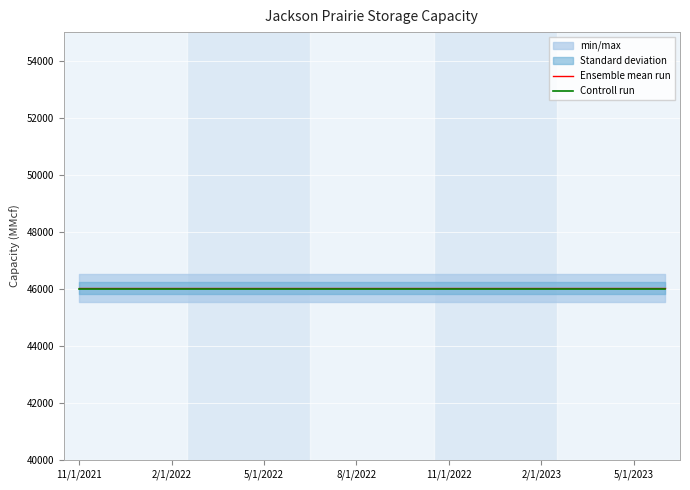

True or false: Controll run and Ensemble mean run intersect in this chart.

False